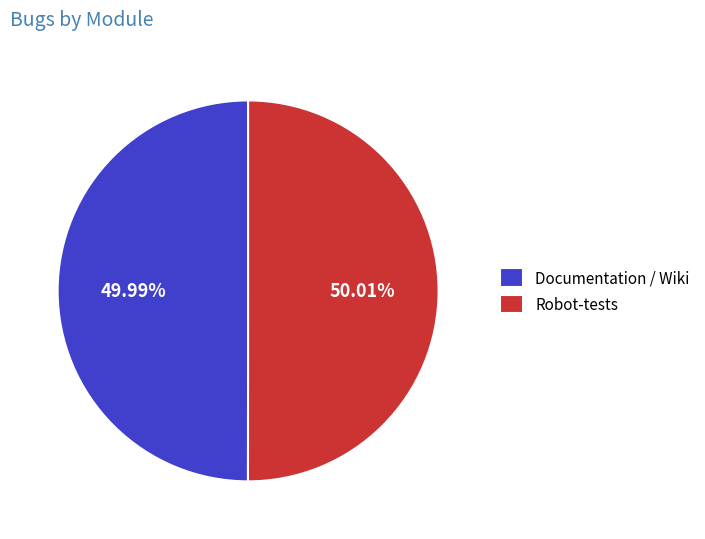

To the nearest percent, what is the combined percentage of Robot-tests and Documentation / Wiki?

100%